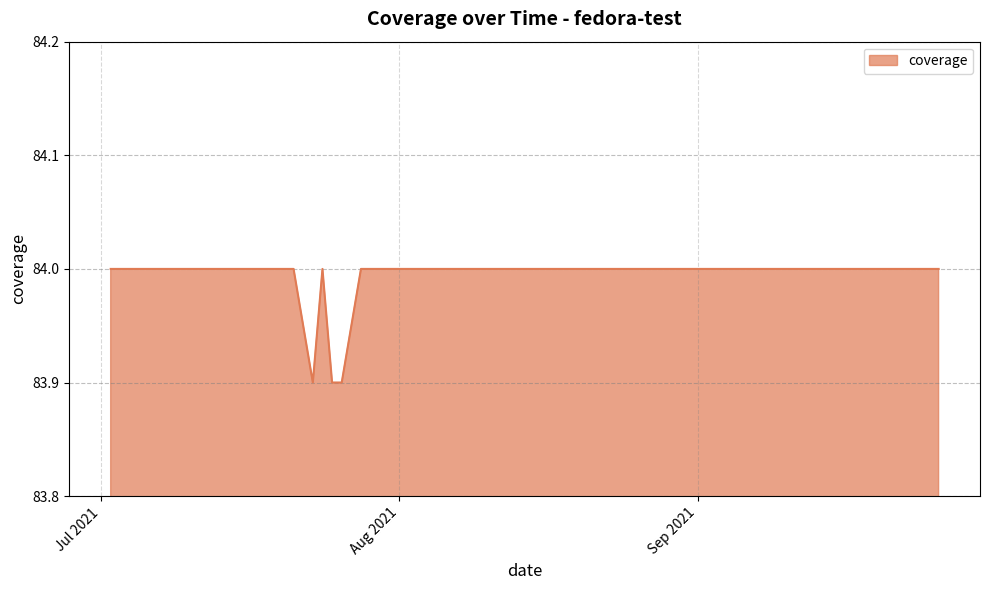

What is the maximum value shown in the chart?

84.0